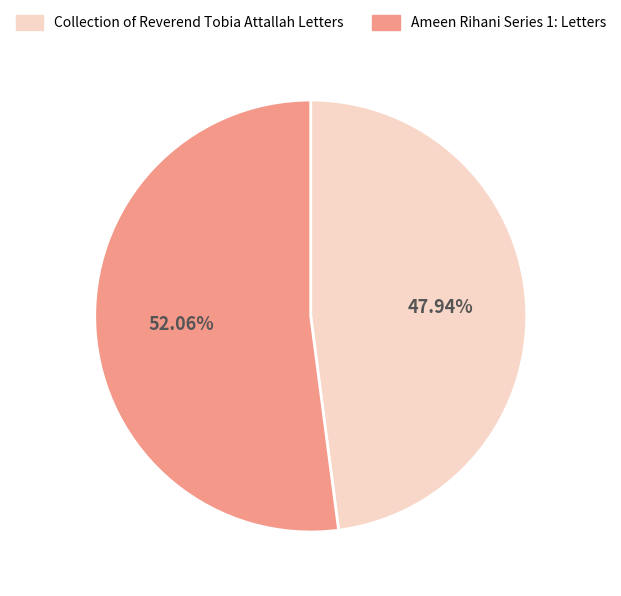

Is there a majority slice in this chart?

Yes